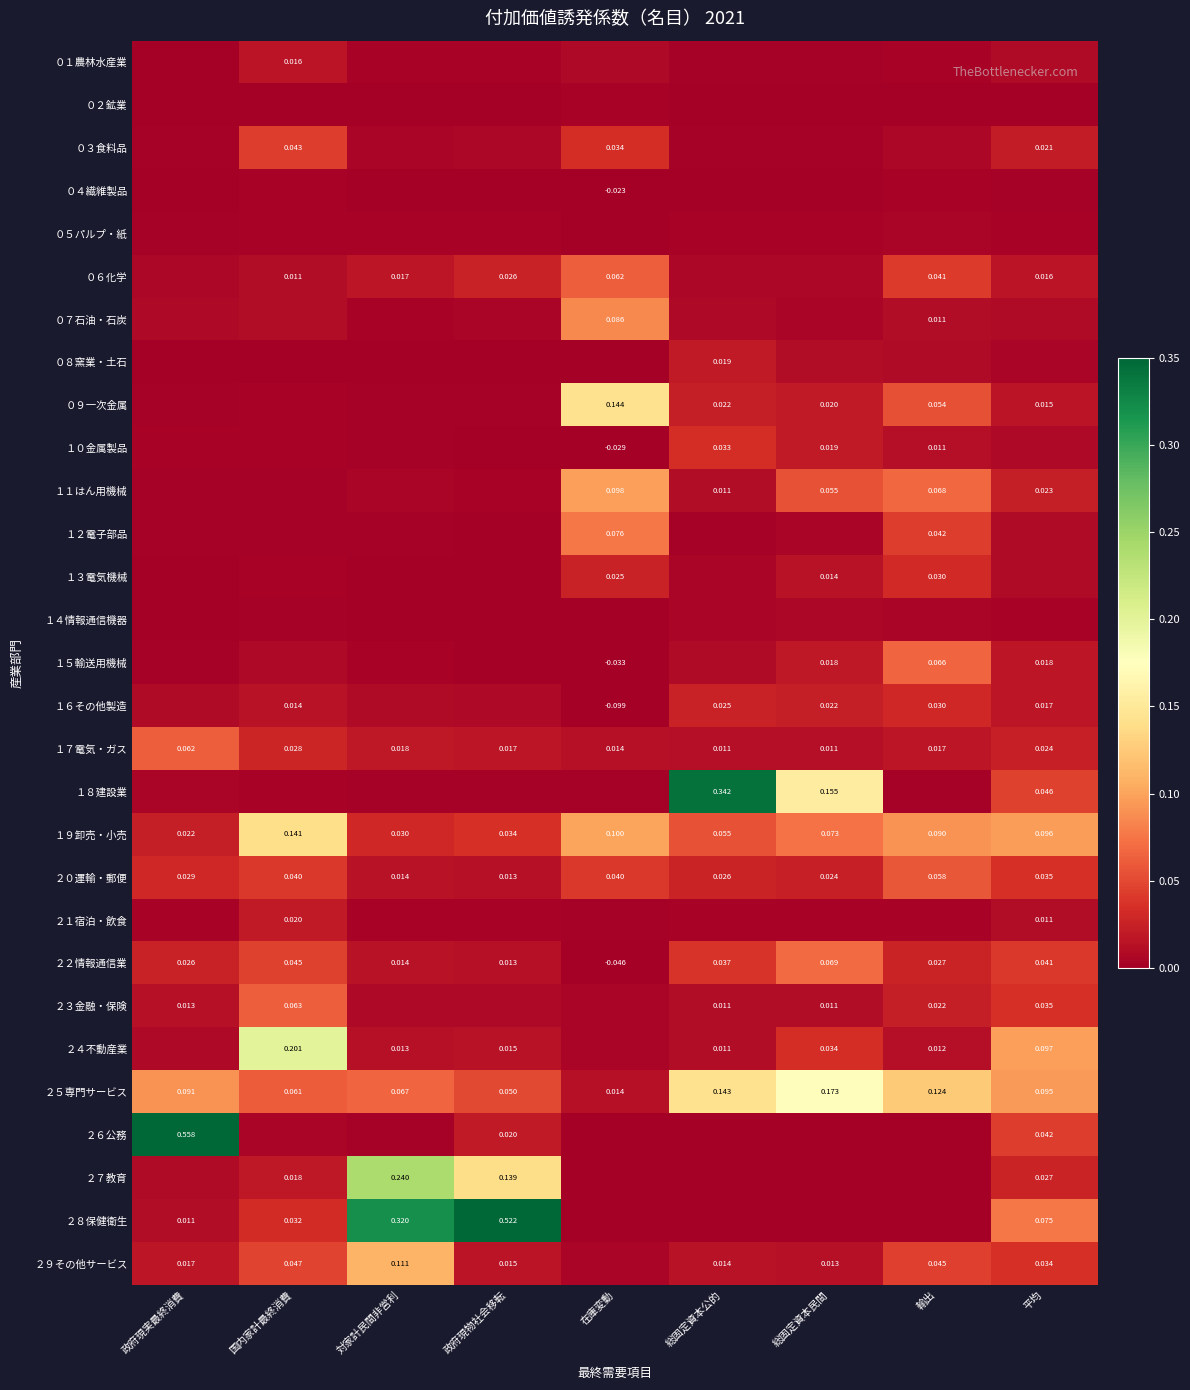

Is the value of １７電気・ガス at 総固定資本公的 greater than the value of ２２情報通信業 at 対家計民間非営利?

No